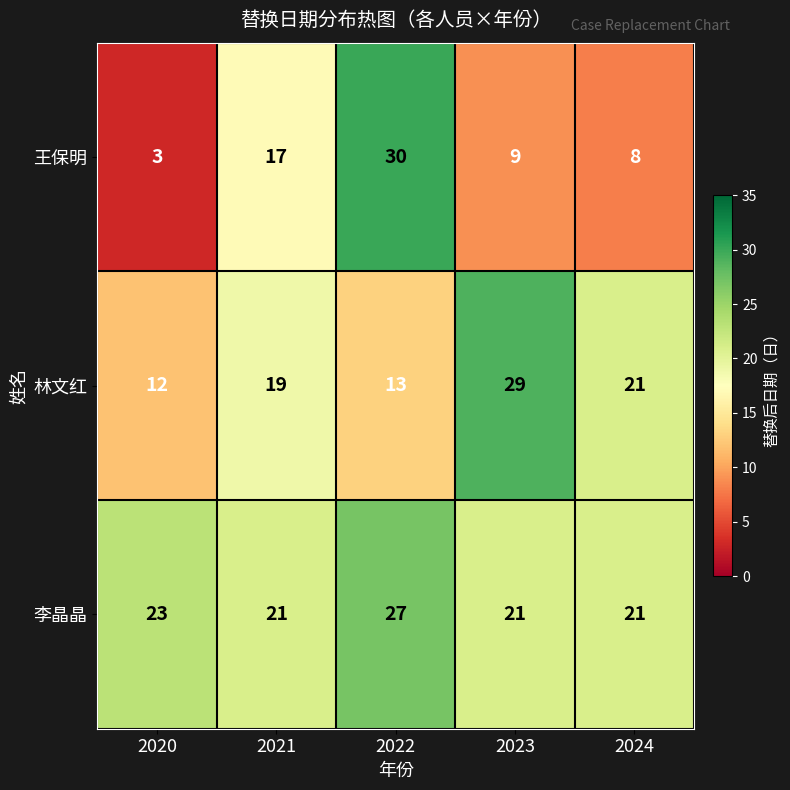

What is the total value across all series at 2023?

59